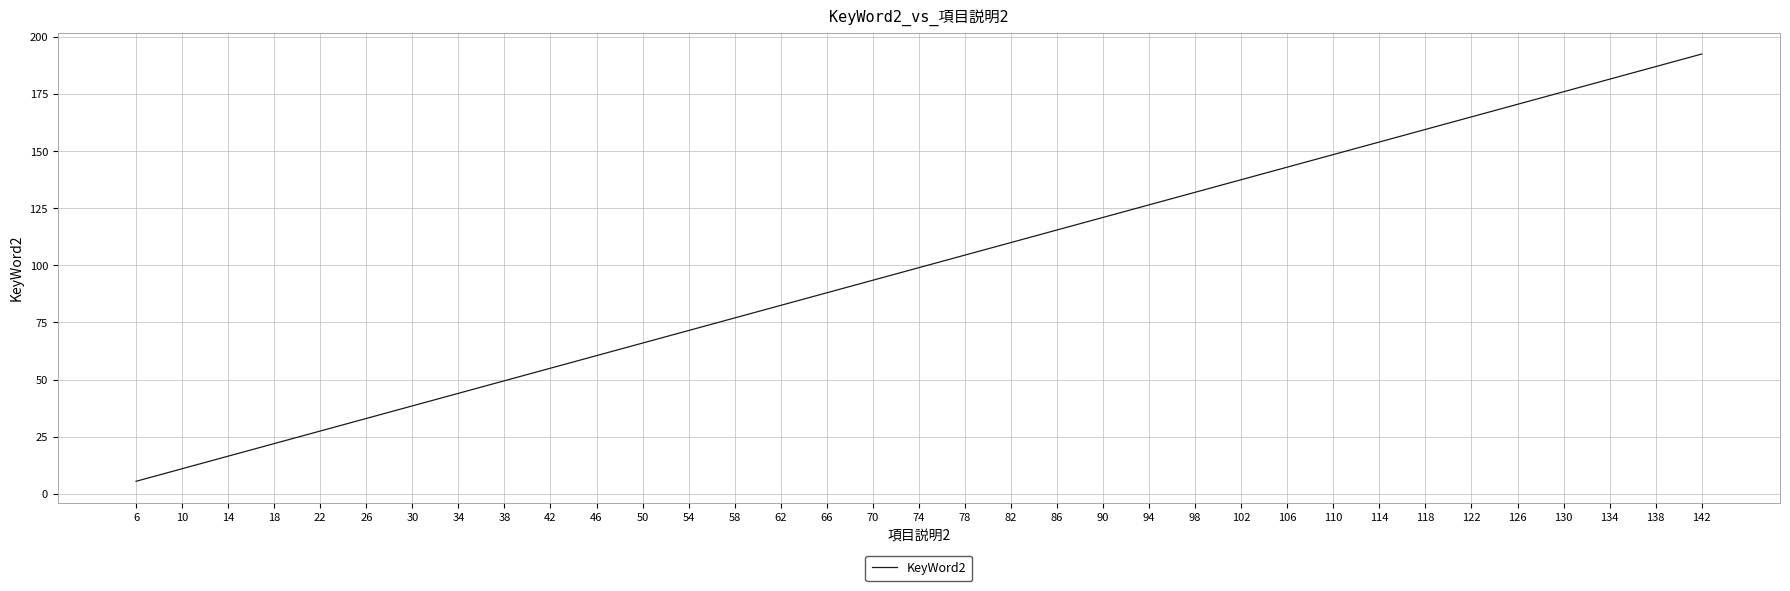

What is the change in value from 42 to 114?

+99.0